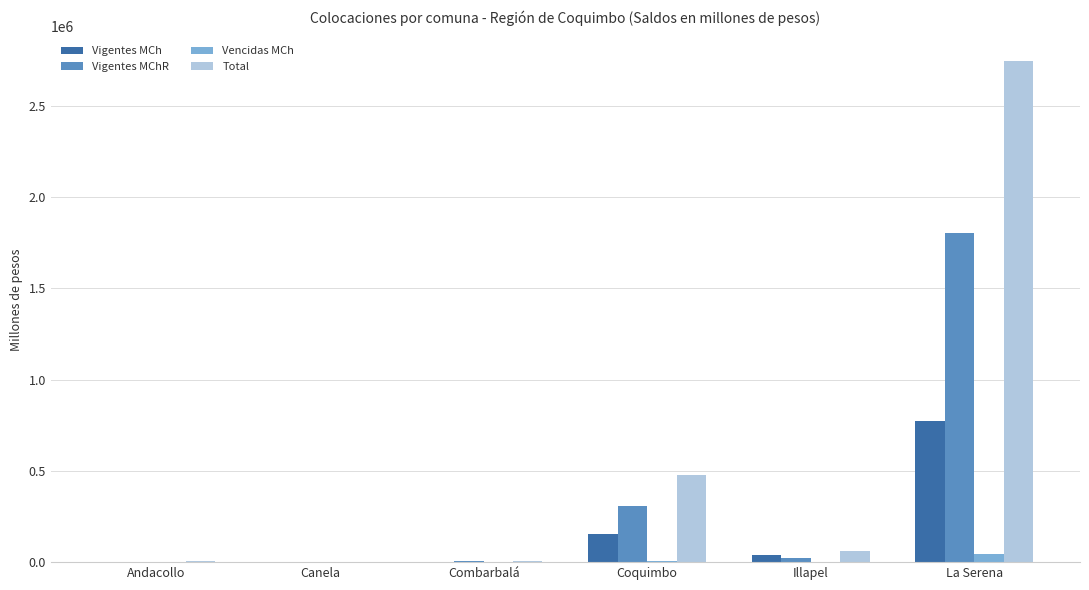

Which label corresponds to the largest value in the chart?

La Serena